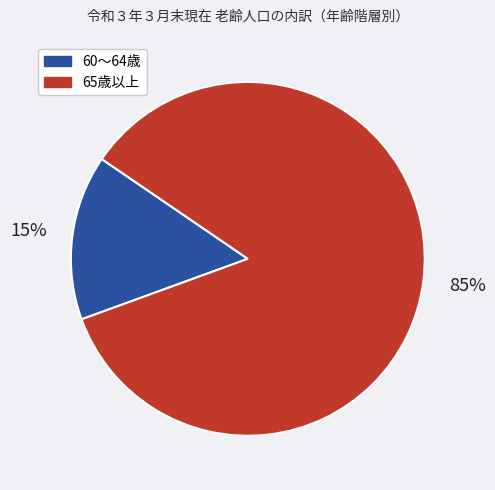

What is the smallest slice in the pie chart?

60～64歳